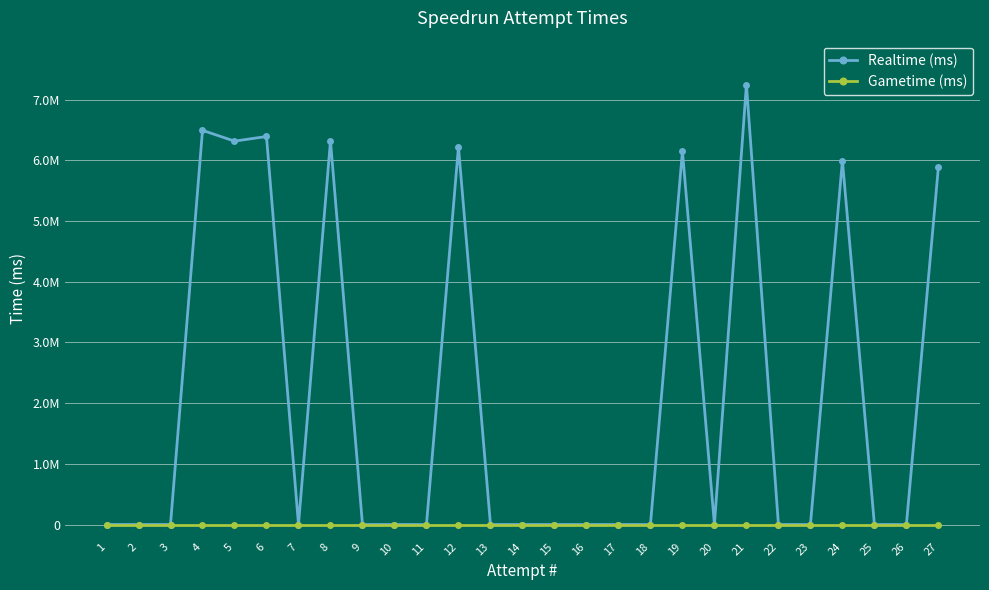

True or false: Realtime (ms) and Gametime (ms) cross at least once.

False